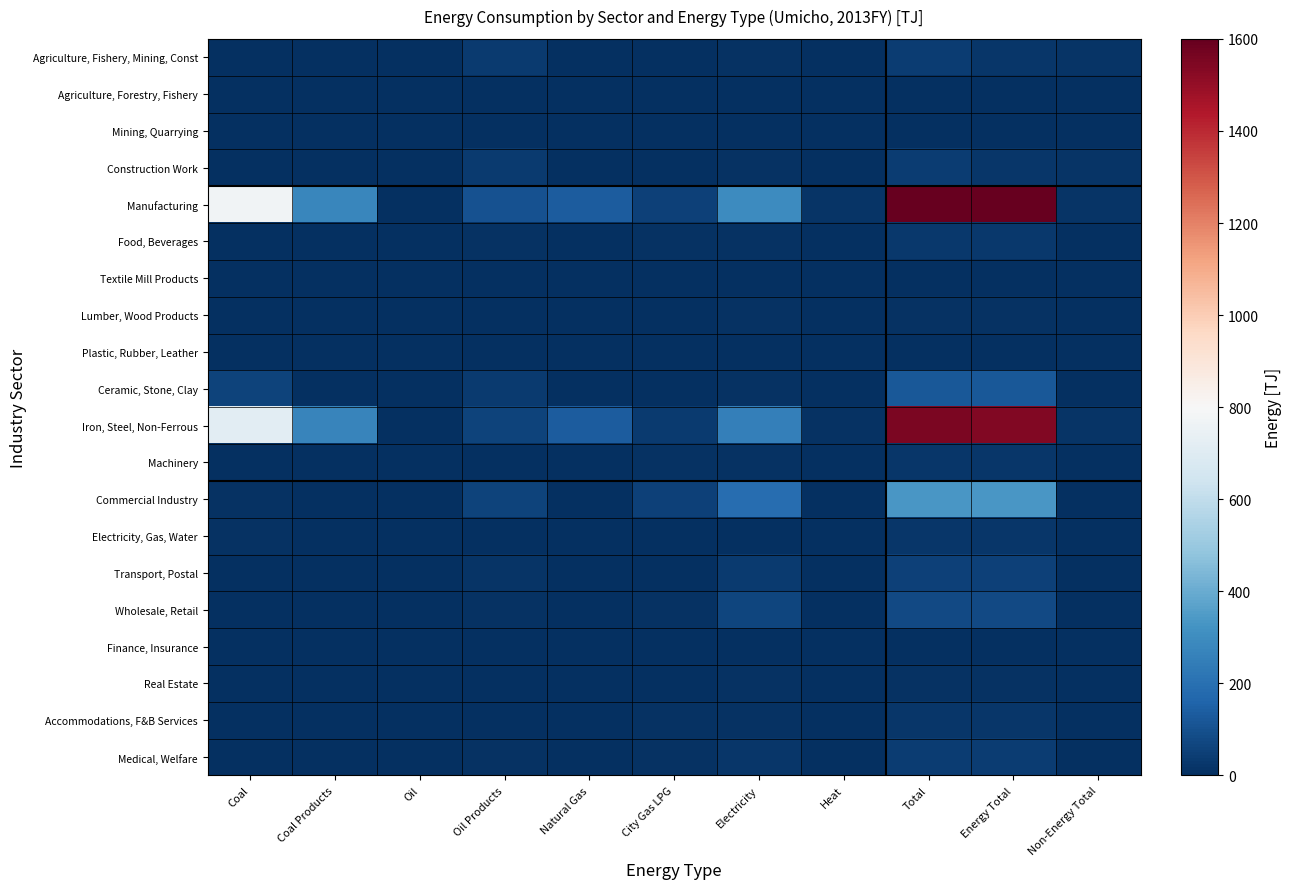

At which category does the chart reach its peak across all series?

Total